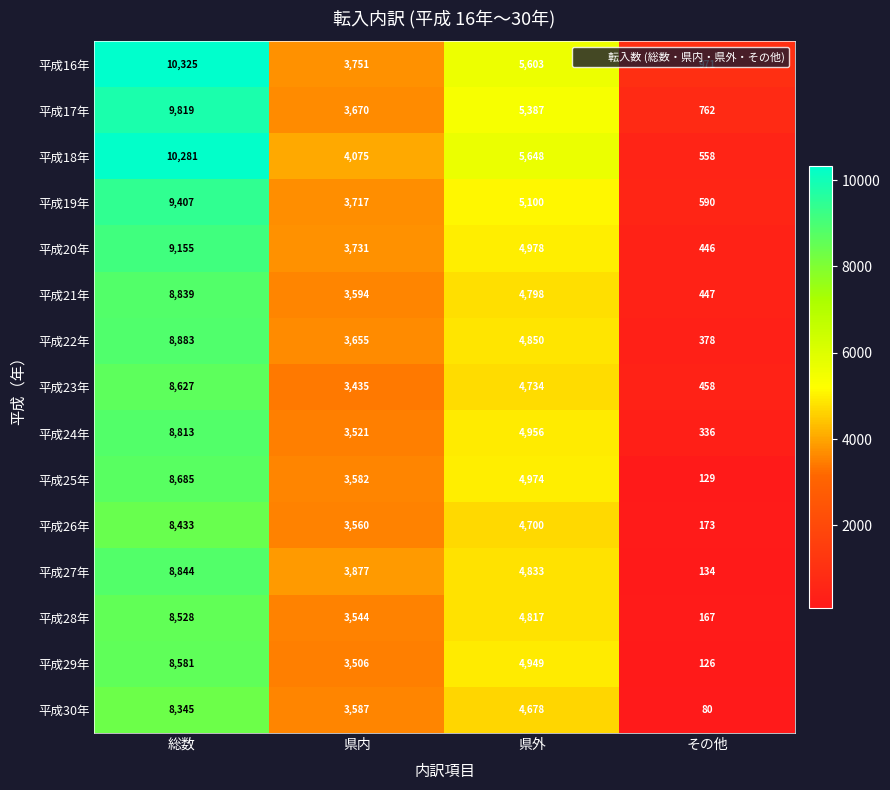

What is the difference between the 平成22年 values at 県外 and 総数?

4033